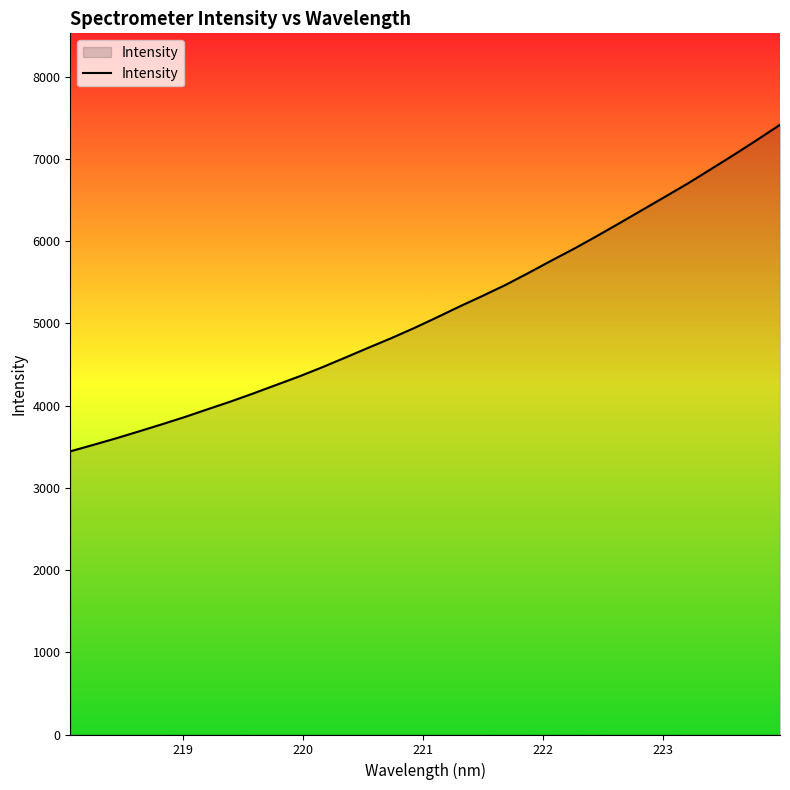

What is the maximum value shown in the chart?

7415.8